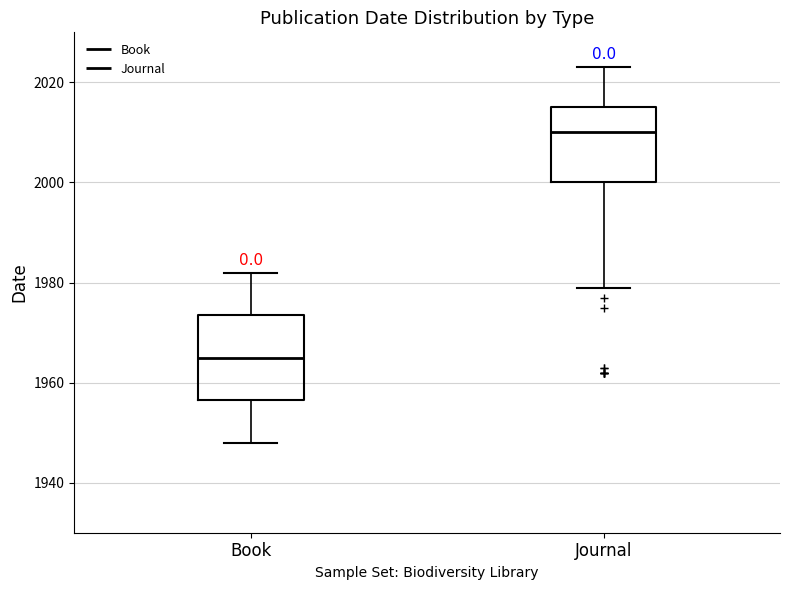

Reading left to right, read every box against the y-axis: the position of its median line, the range the box covers, and the ends of its whiskers. The values are not printed on the chart, so give them approximately, as read against the axis.

Book: median 1966, box 1956 to 1974, whiskers 1948 to 1982
Journal: median 2010, box 2000 to 2016, whiskers 1980 to 2024